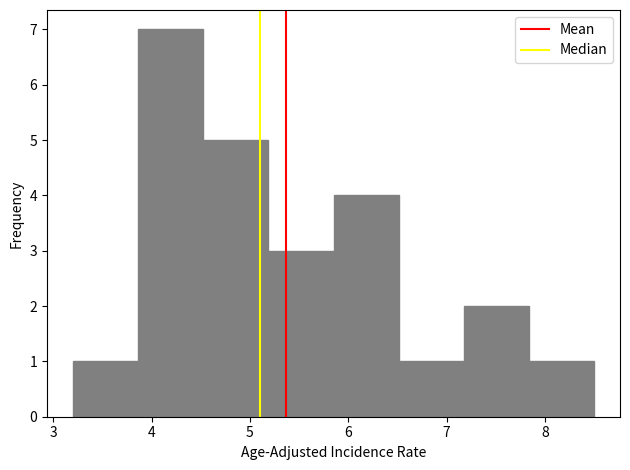

How tall is the bar that spans 5.9 to 6.5 on the x-axis? Neither the bar edges nor the heights are printed on the chart, so give them approximately, as read against the axes.

4